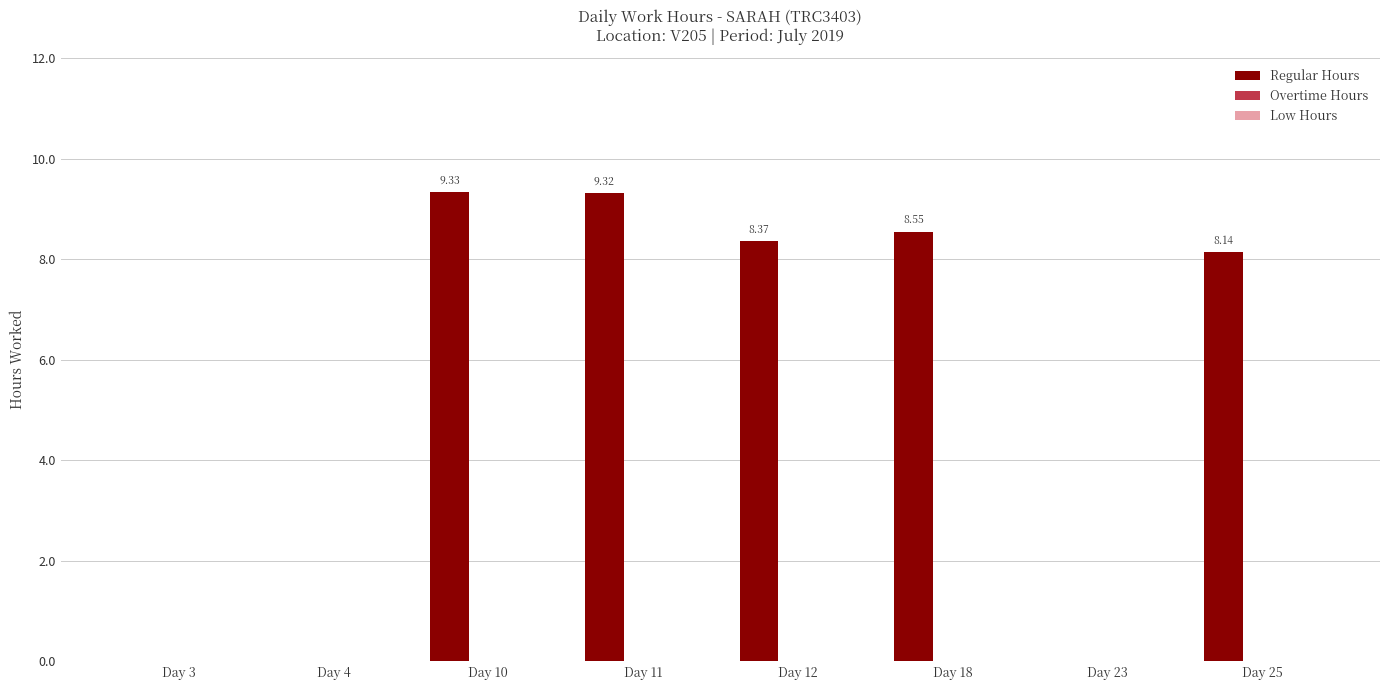

Between Day 3 and Day 25, which is larger?

Day 25